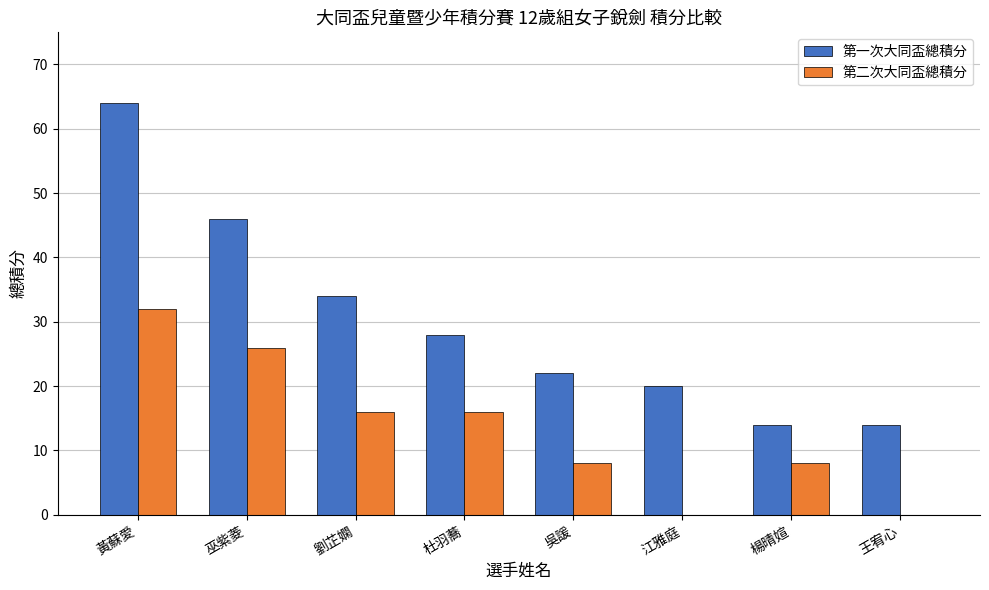

Which label corresponds to the largest value in the chart?

黃蘇愛